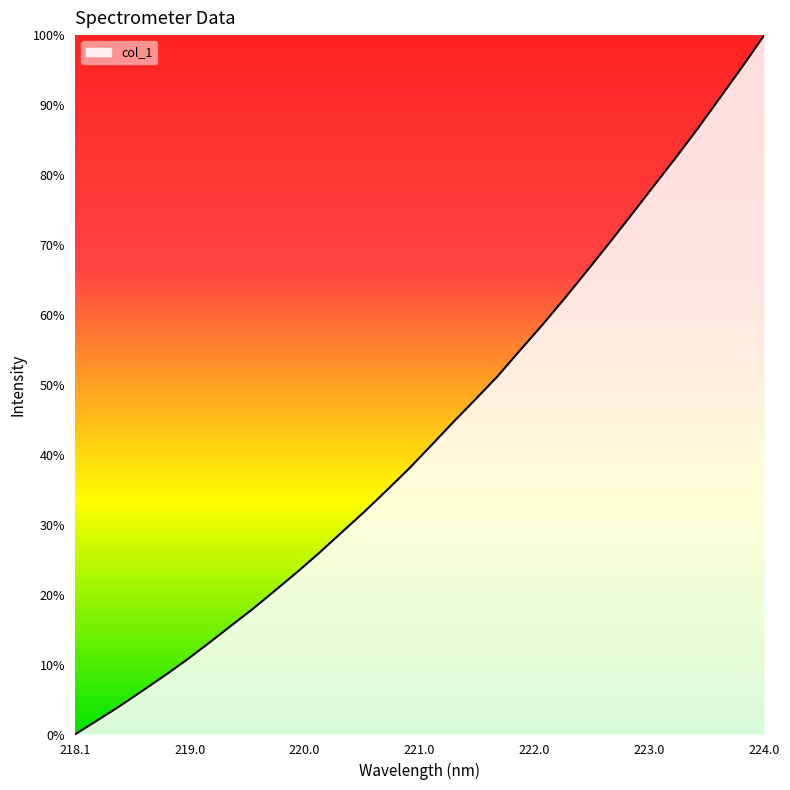

Does the chart display data point markers on the line(s)?

No